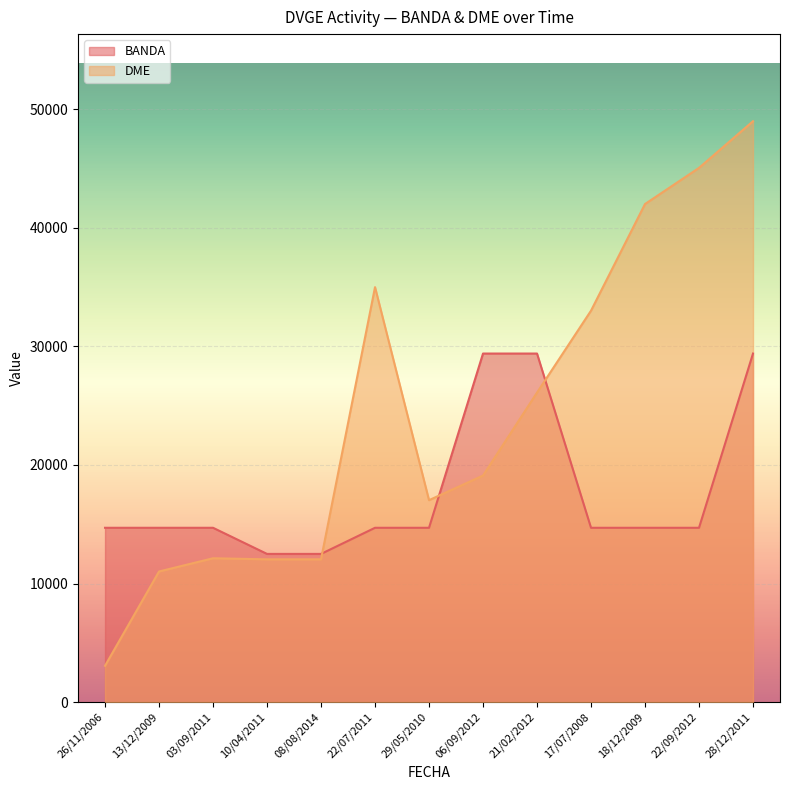

How many values in the BANDA series are below 14701?

2